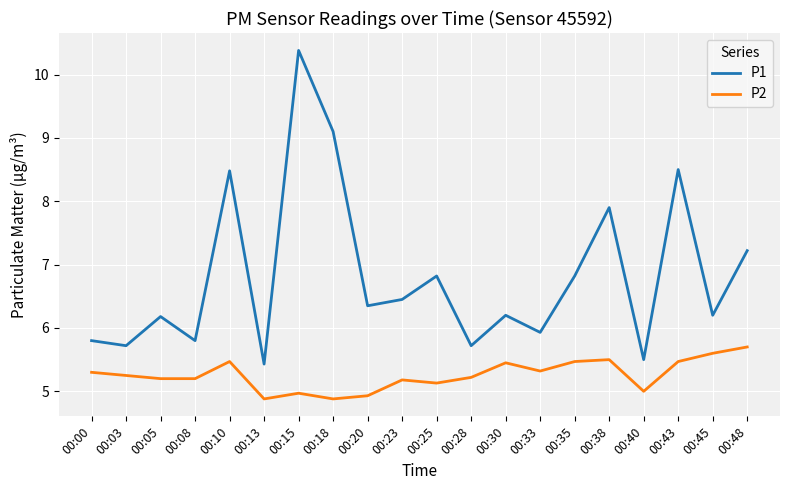

What is the sum of all P2 values?

105.1